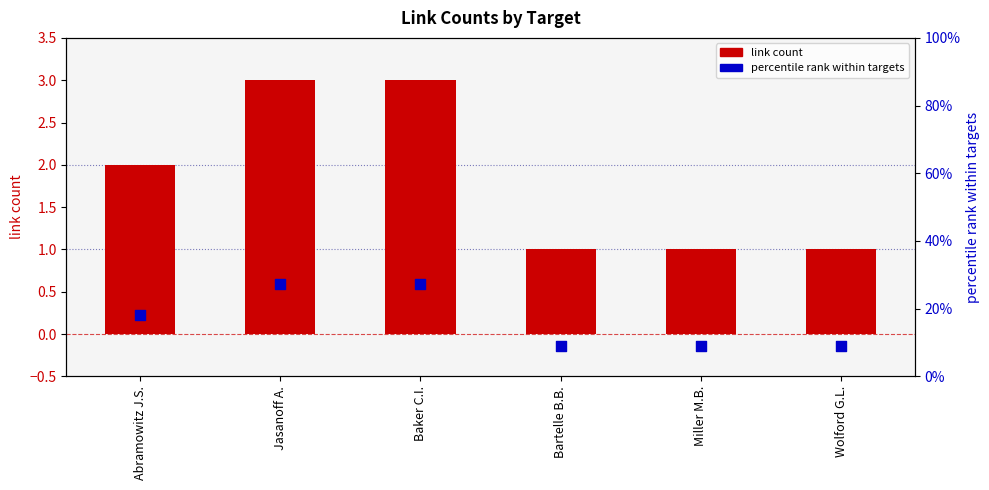

Is the value of link count at Bartelle B.B. greater than the value of percentile rank at Wolford G.L.?

No